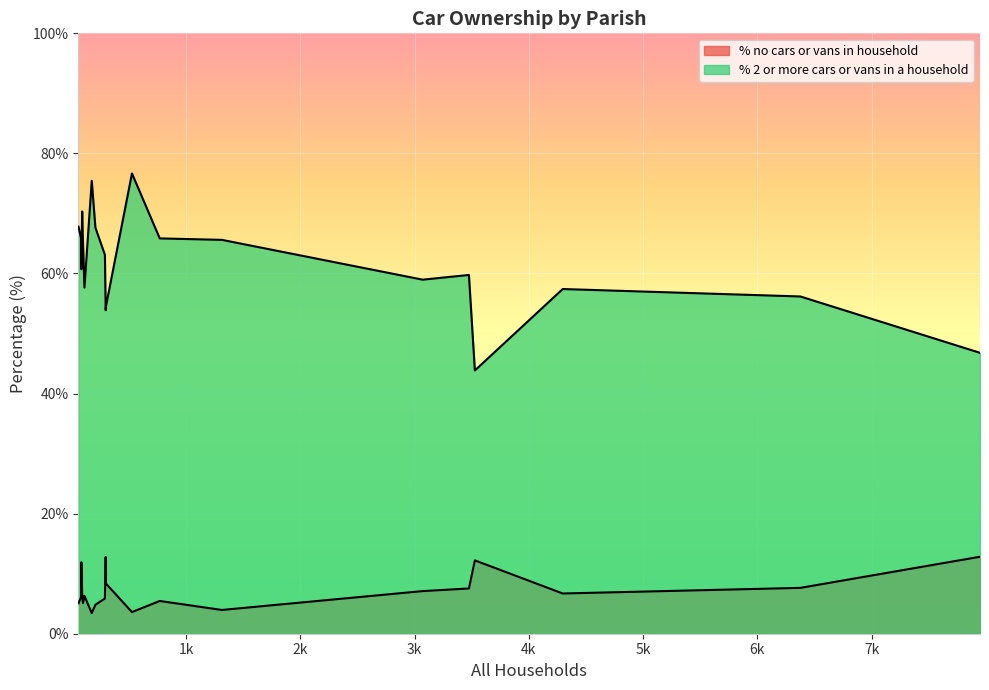

Does the chart display data point markers on the line(s)?

No